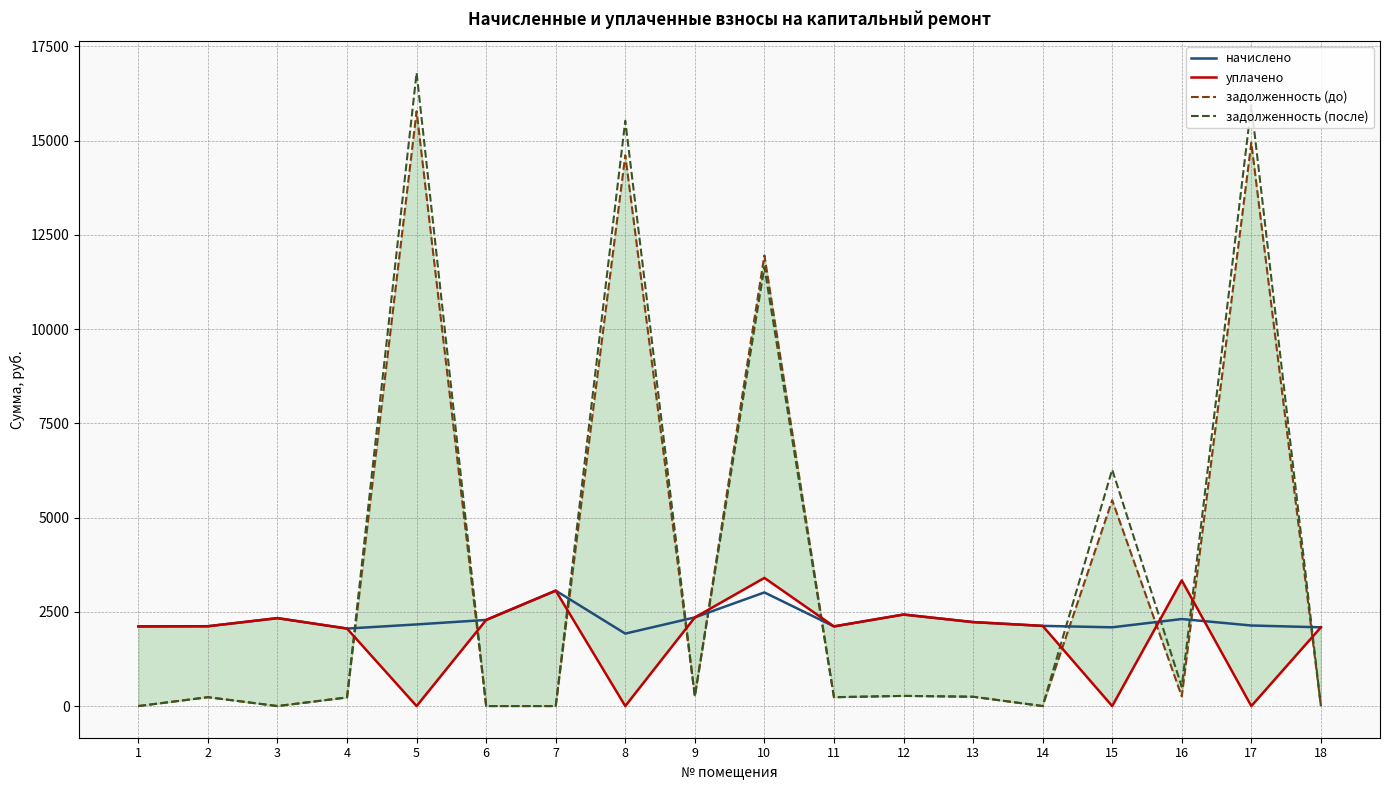

What is the total value across all series at 8?

32059.6